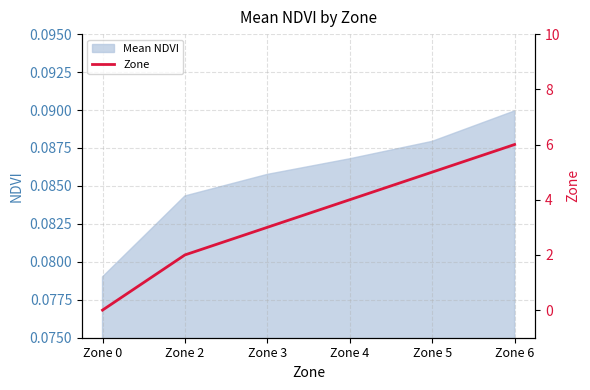

List the labels in order of value, largest first.

Zone 6, Zone 5, Zone 4, Zone 3, Zone 2, Zone 0